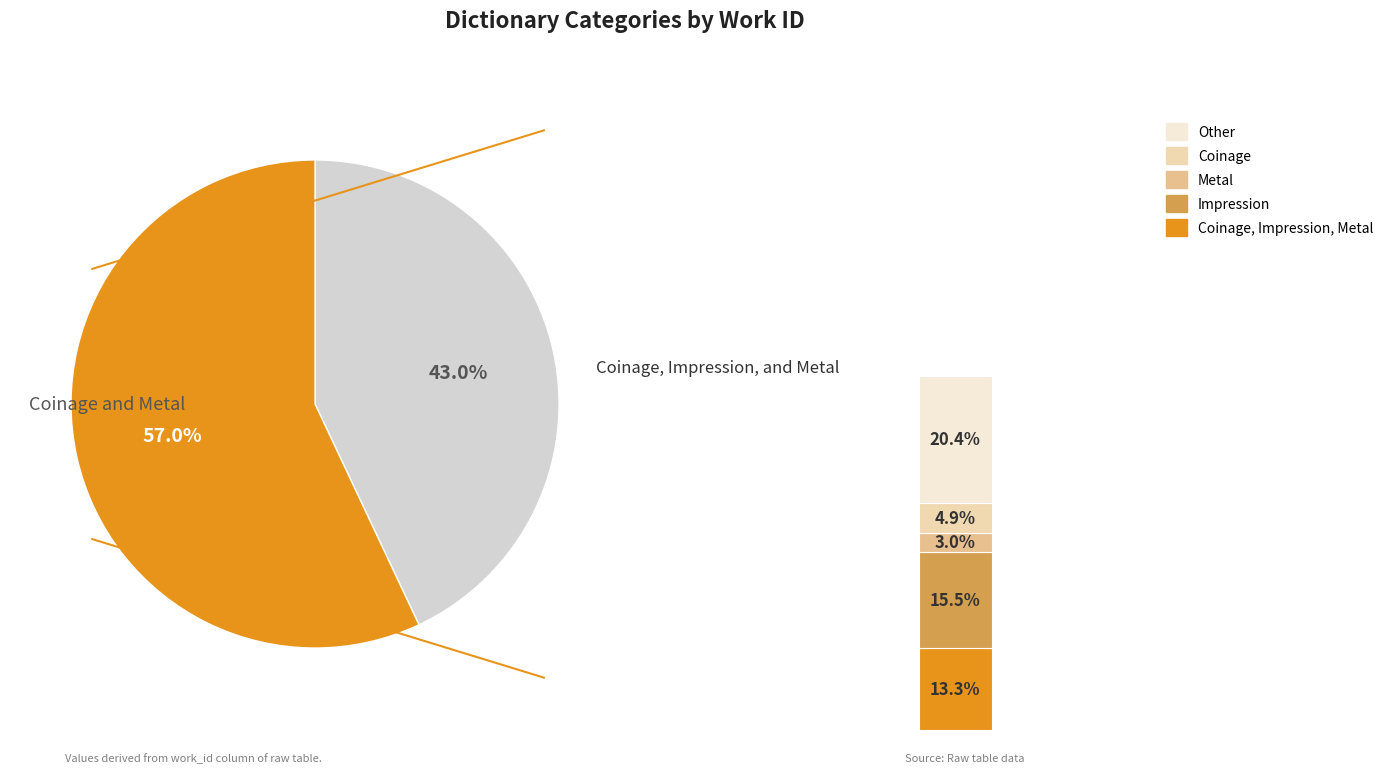

Do Coinage and Metal and Coinage, Impression, and Metal together represent more than half of the pie?

Yes